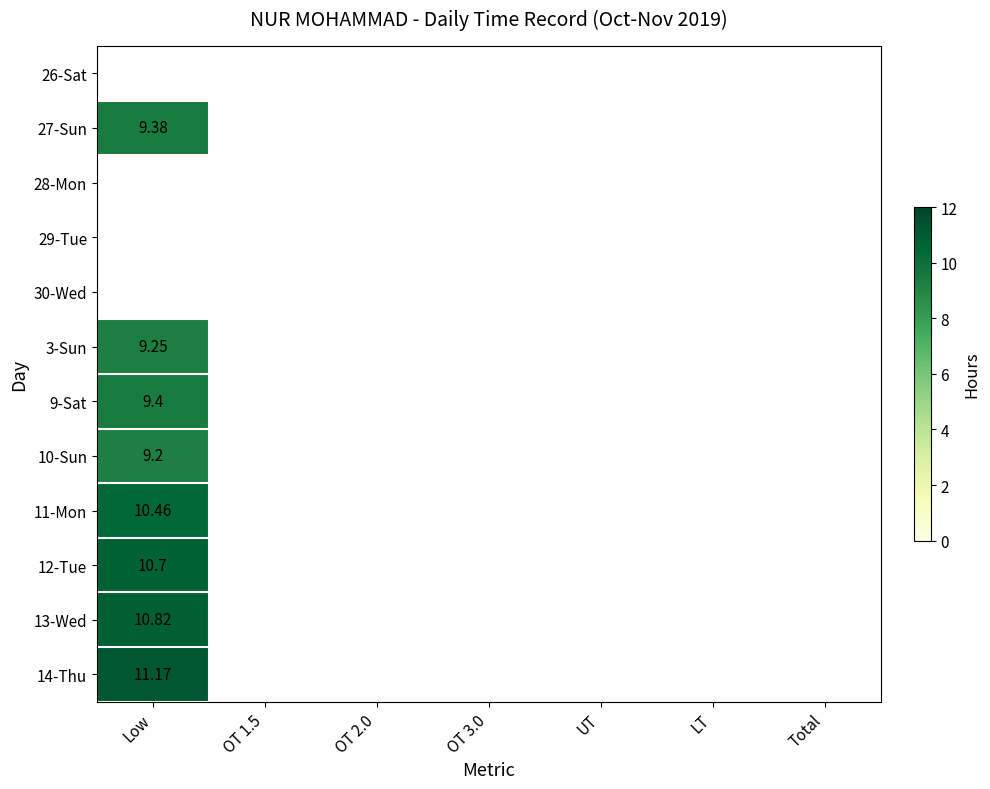

At how many categories does at least one series exceed 10?

1